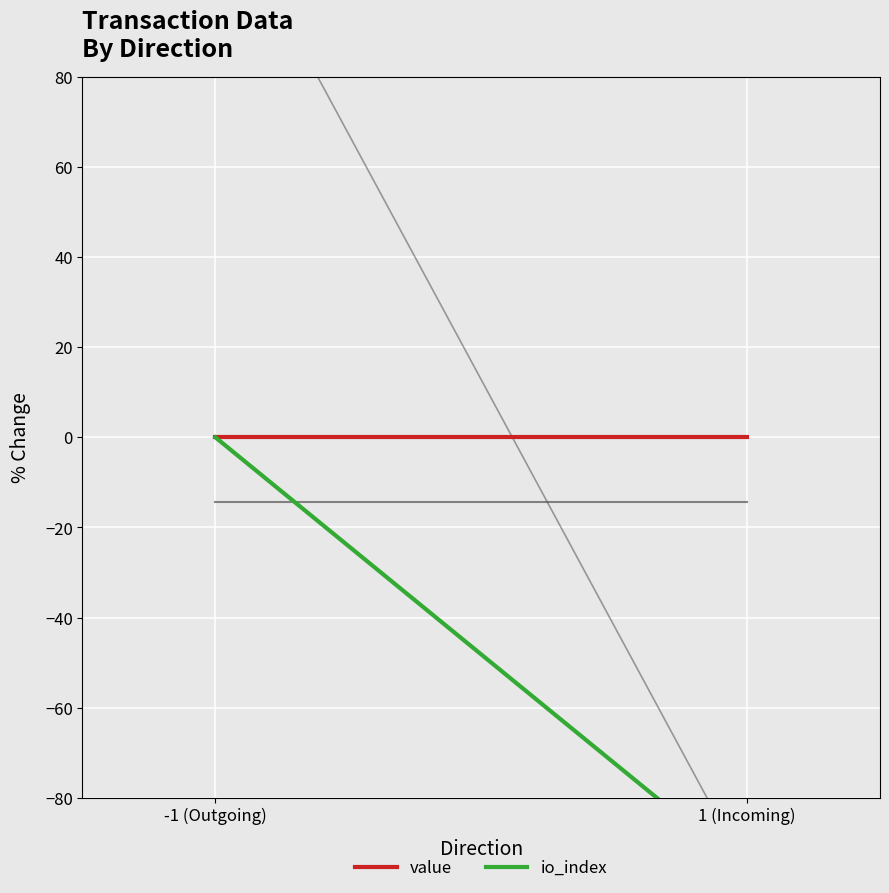

List the series in order of their peak value, highest first.

value, io_index